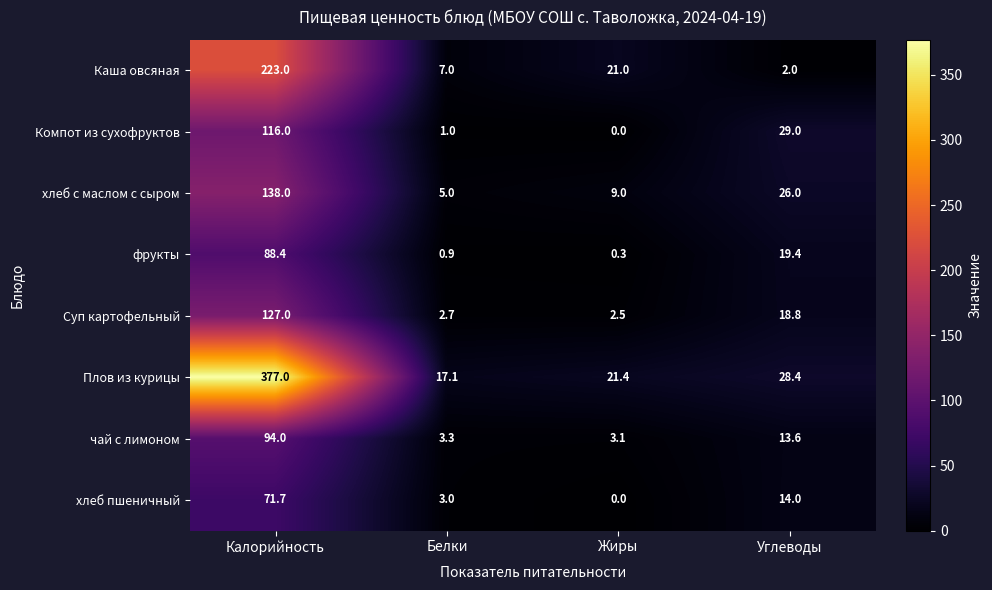

What is the average value of the Компот из сухофруктов series?

36.5